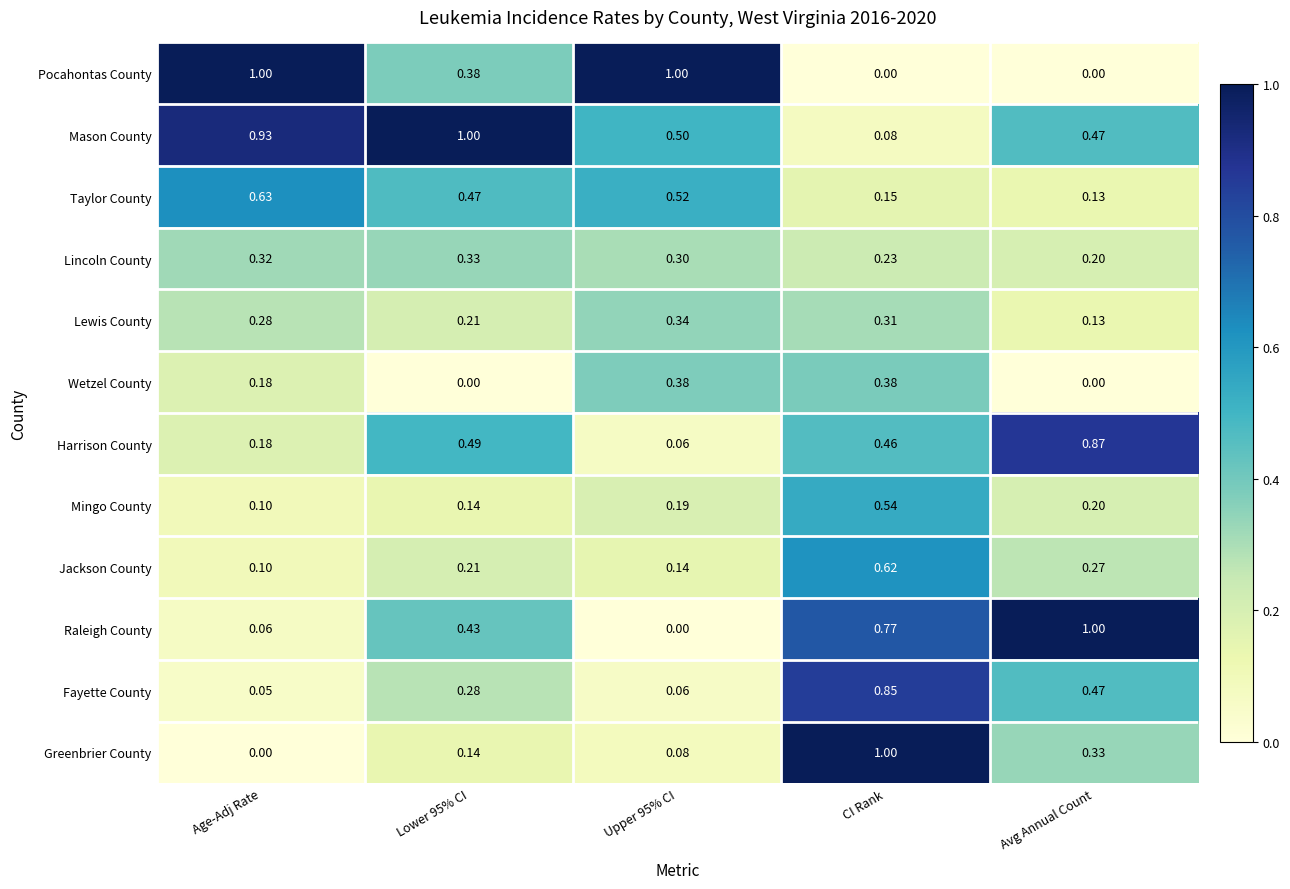

At which label does Greenbrier County reach its peak?

CI Rank